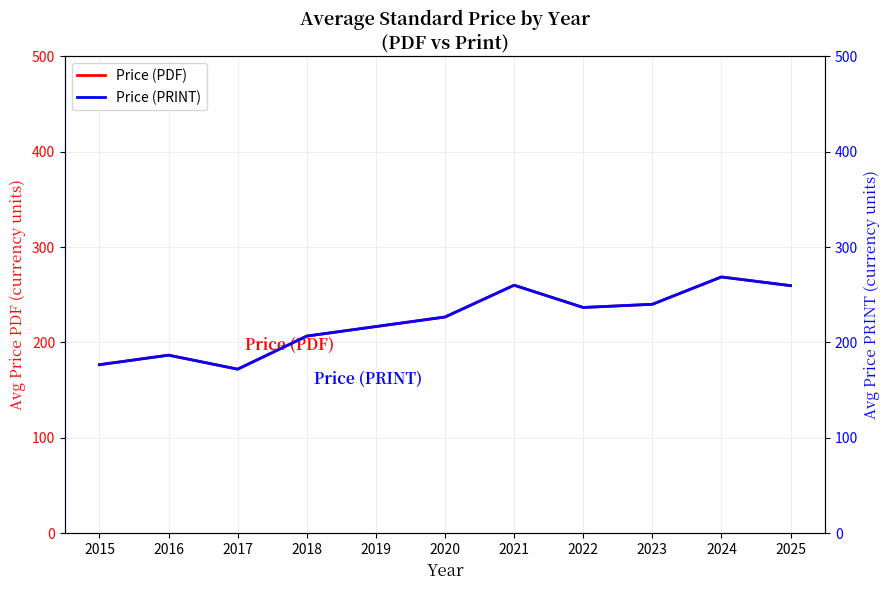

What is the value of the Price (PRINT) point at the 9th from the left?

240.0